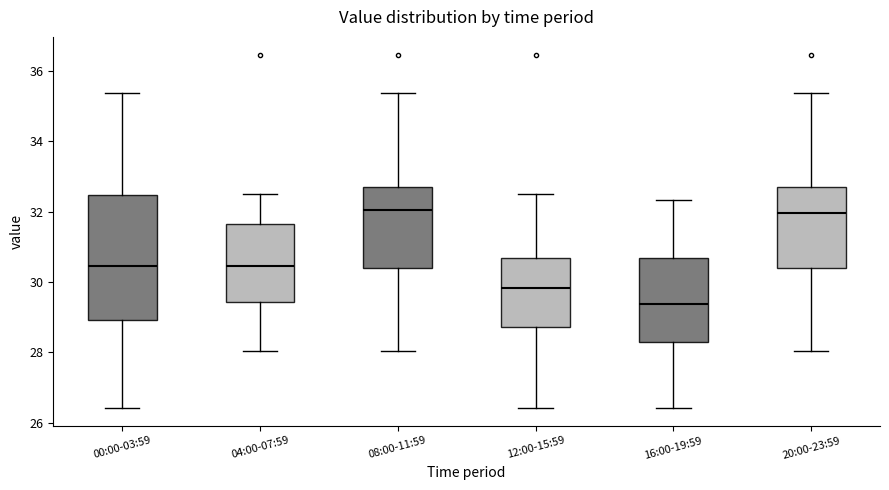

Reading left to right, read every box against the y-axis: the position of its median line, the range the box covers, and the ends of its whiskers. The values are not printed on the chart, so give them approximately, as read against the axis.

00:00-03:59: median 30.4, box 29.0 to 32.4, whiskers 26.4 to 35.4
04:00-07:59: median 30.4, box 29.4 to 31.6, whiskers 28.0 to 32.6
08:00-11:59: median 32.0, box 30.4 to 32.6, whiskers 28.0 to 35.4
12:00-15:59: median 29.8, box 28.8 to 30.6, whiskers 26.4 to 32.6
16:00-19:59: median 29.4, box 28.2 to 30.6, whiskers 26.4 to 32.4
20:00-23:59: median 32.0, box 30.4 to 32.6, whiskers 28.0 to 35.4